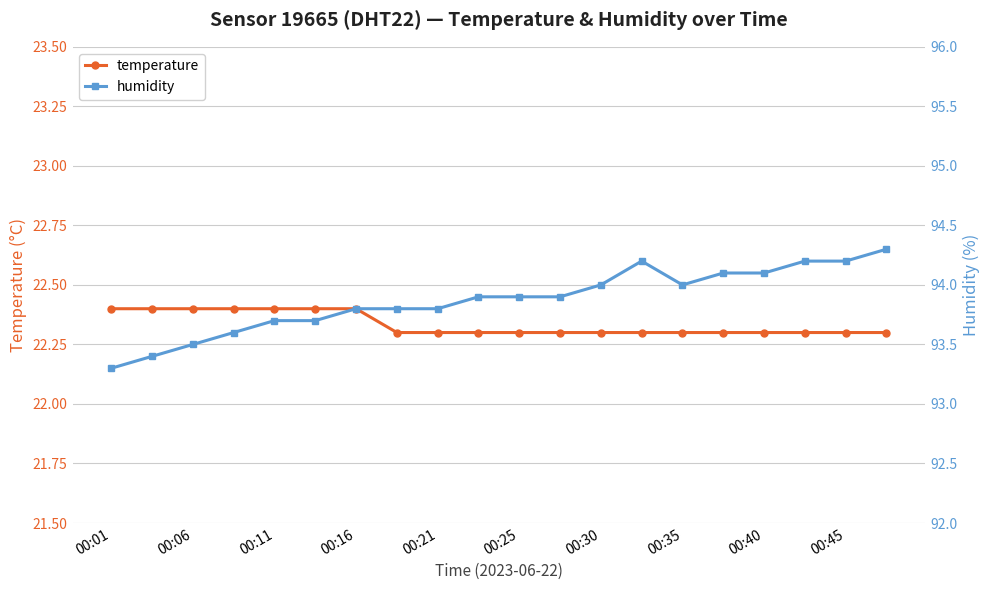

What is the lowest value of the temperature series?

22.3